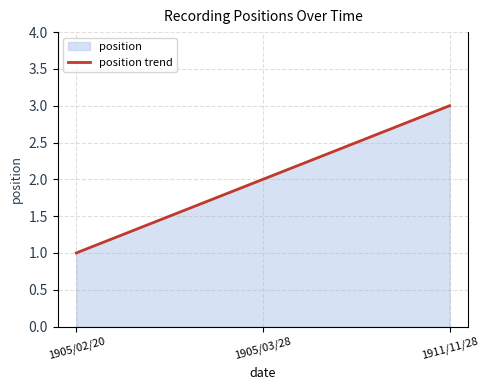

What is the greatest value displayed?

3